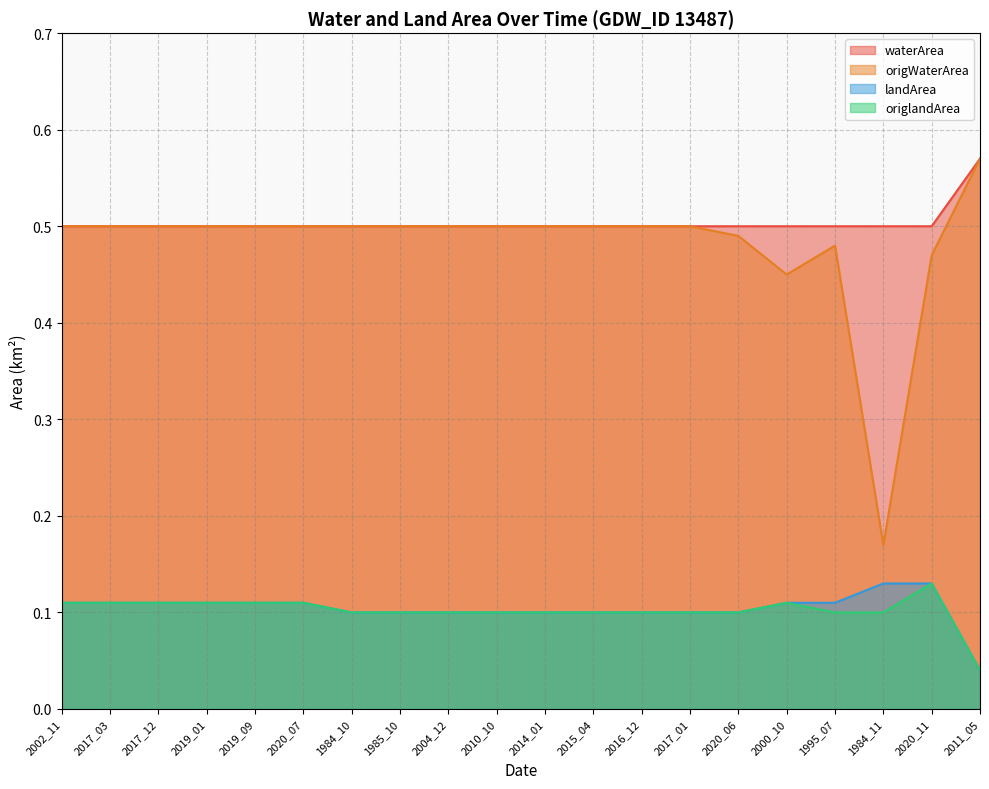

Read the origlandArea value at 2017_12.

0.1